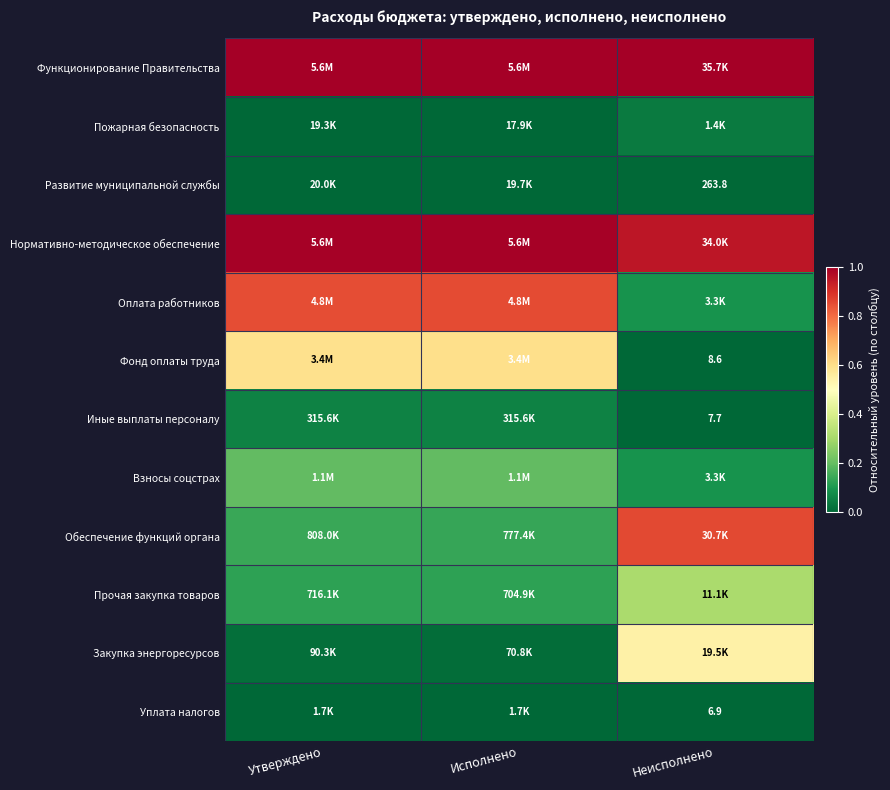

The value of Развитие муниципальной службы at Исполнено is 0.0. True or false?

False